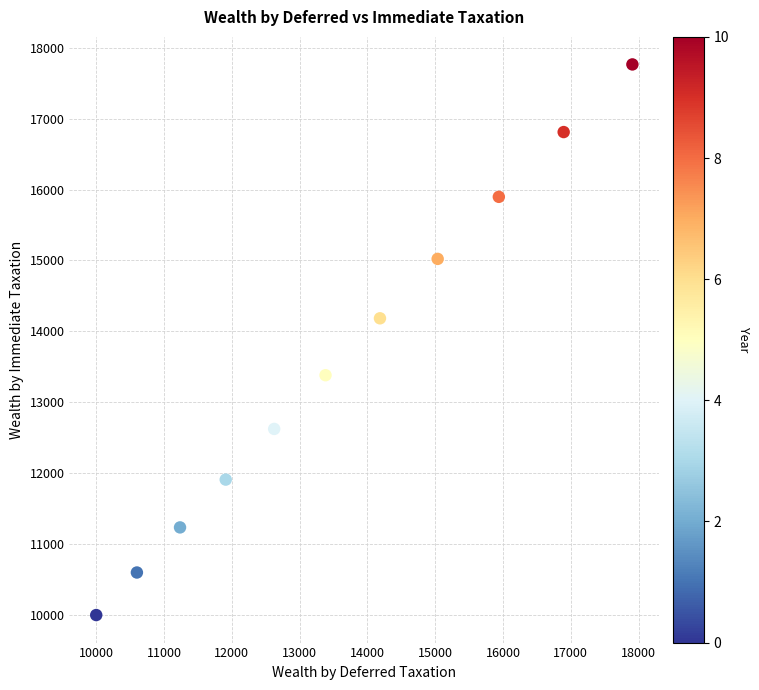

What Y value in the scatter plot is closest to 13882?

14184.7